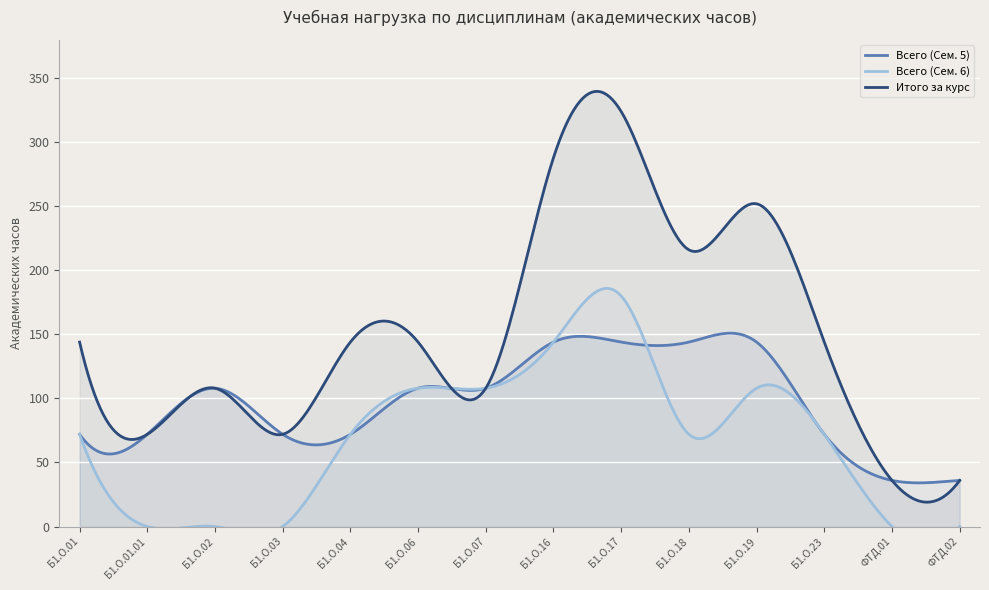

How many intersections are there between Всего (Сем. 5) and Всего (Сем. 6)?

1